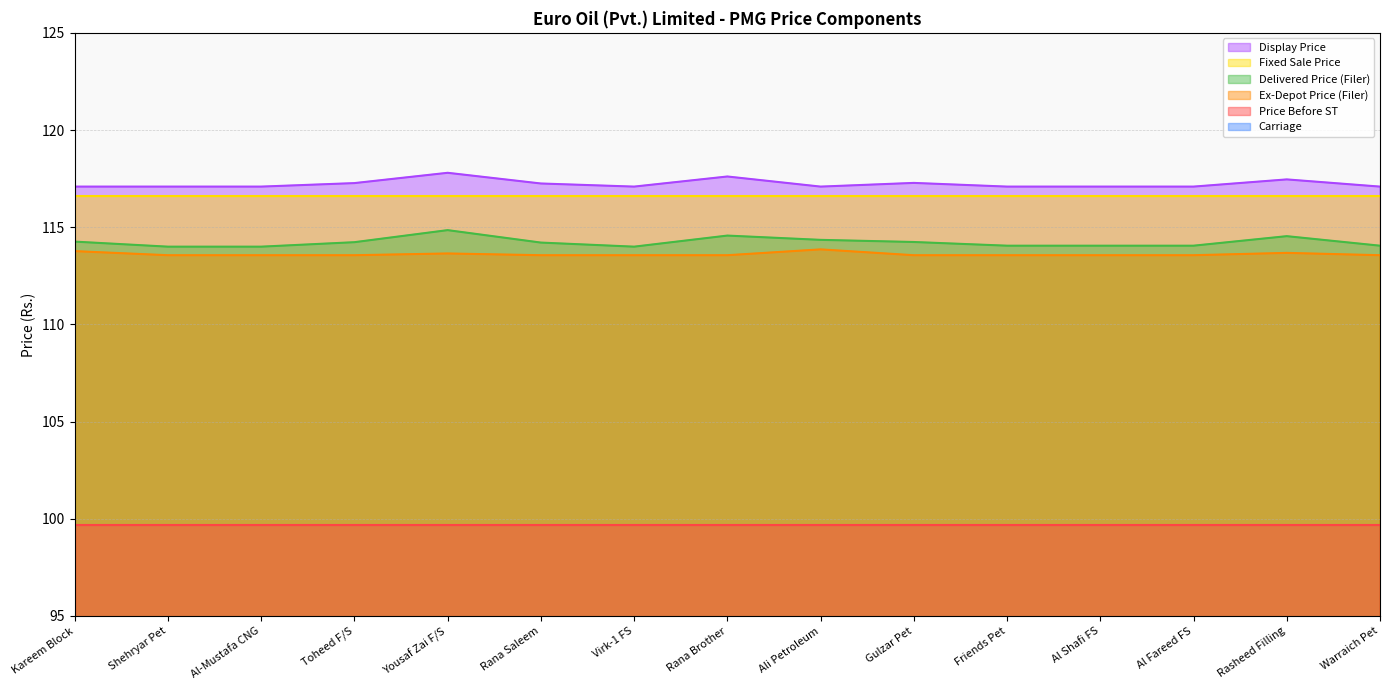

What is the greatest value displayed?

117.8